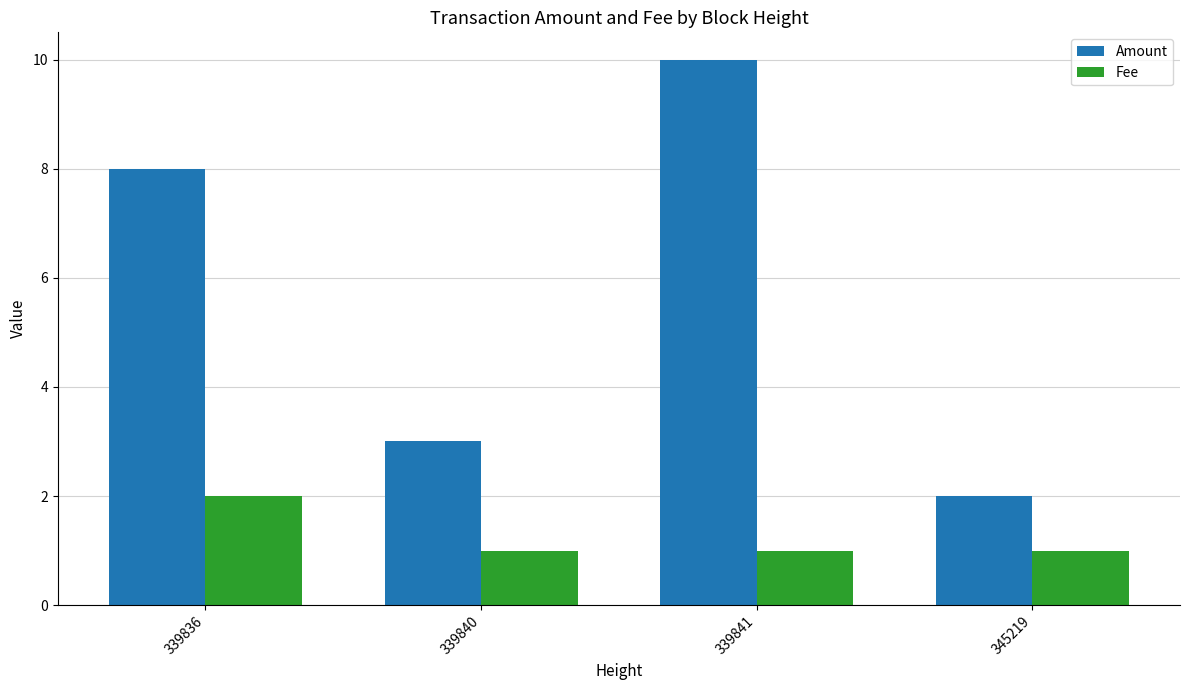

What is the maximum value shown in the chart?

10.0